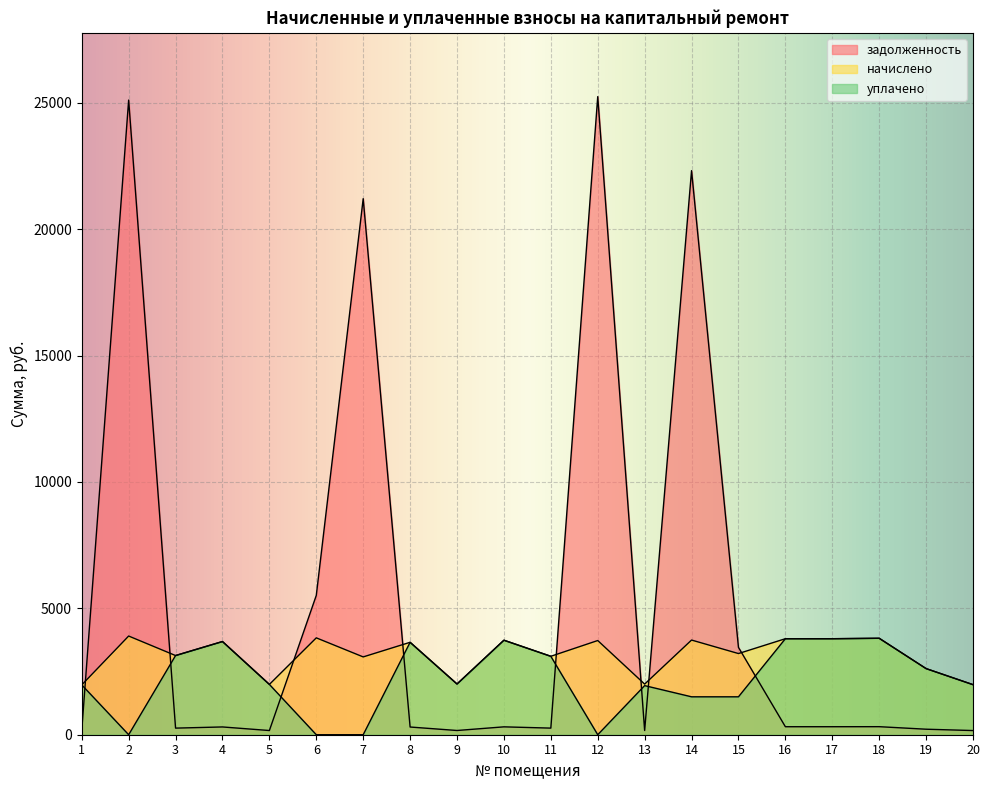

What is the difference between the начислено values at 4 and 1?

1715.9